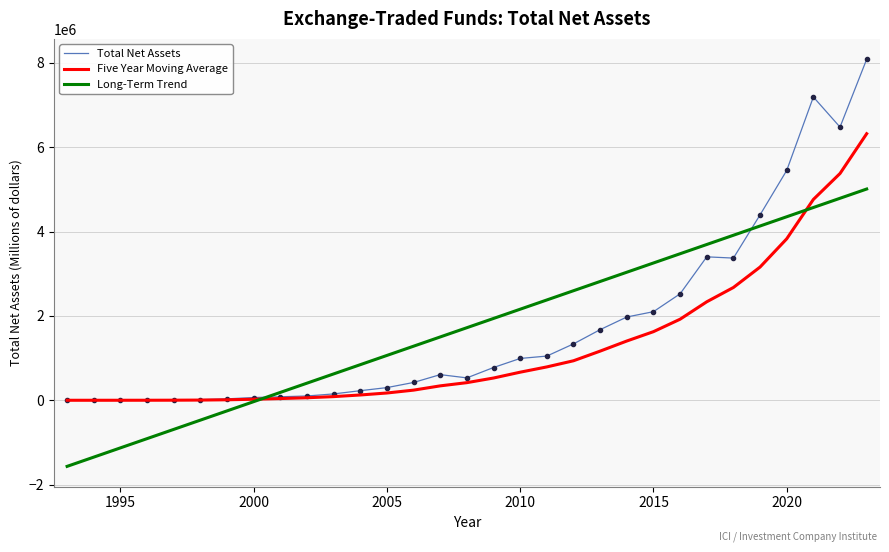

Which series has the widest spread of values?

Total Net Assets